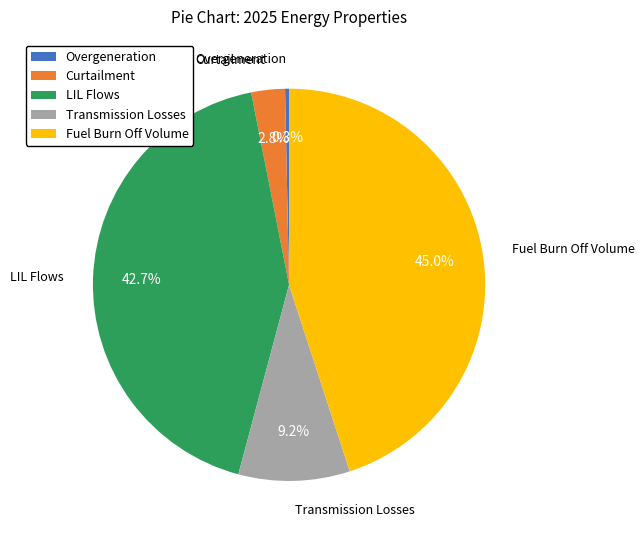

Count the number of slices in the pie.

5